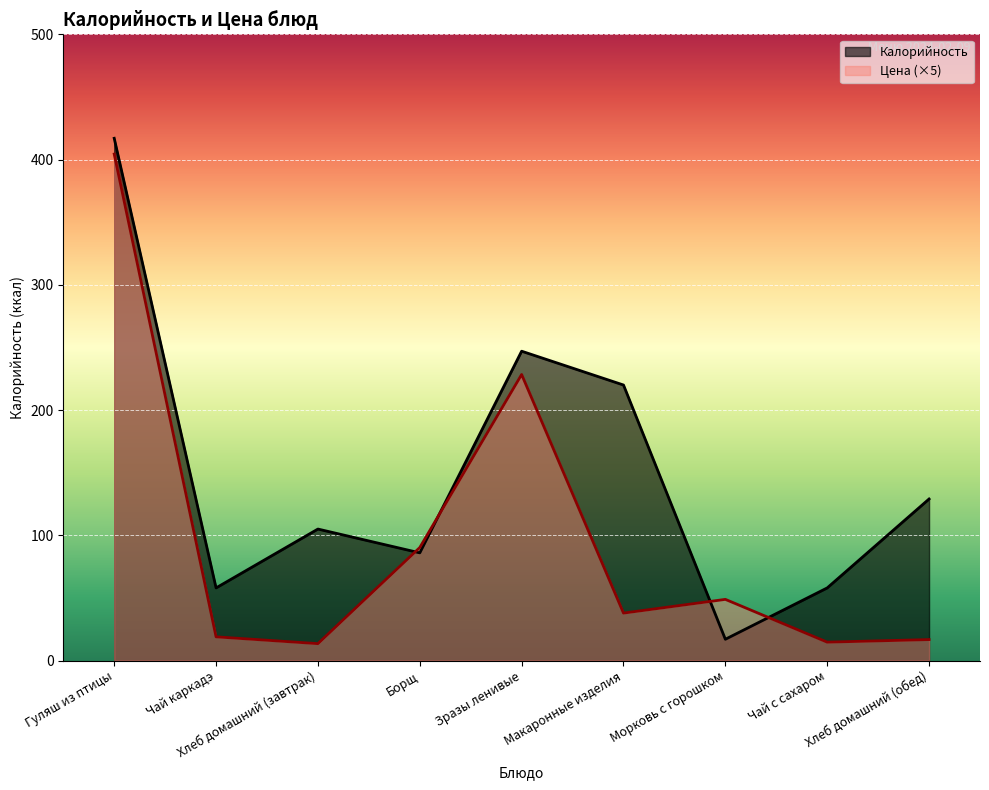

Does the chart display data point markers on the line(s)?

No